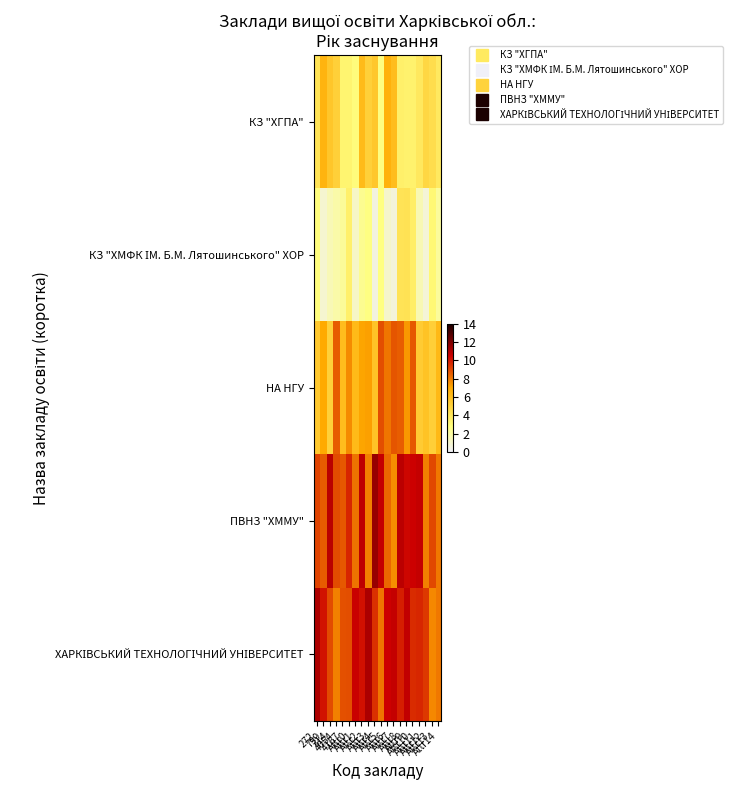

At which category is the sum across all series the highest?

Attr8